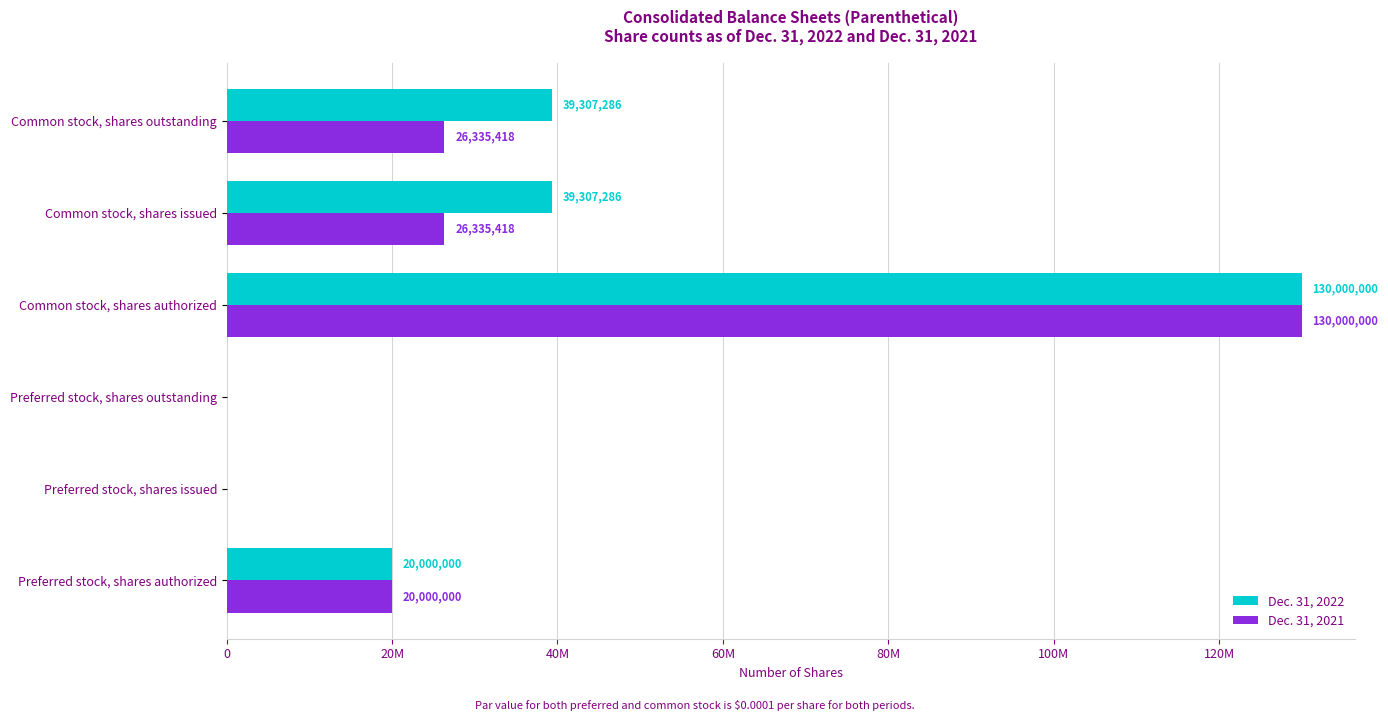

What are all the series names shown in the legend?

Dec. 31, 2022, Dec. 31, 2021